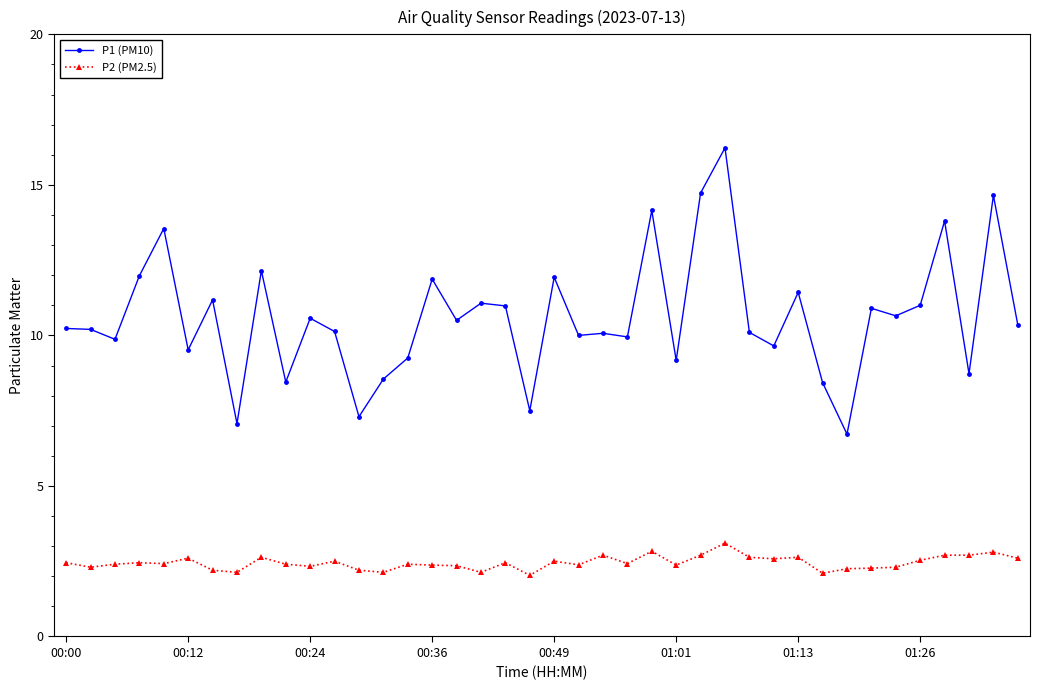

True or false: P1 (PM10) and P2 (PM2.5) intersect in this chart.

False